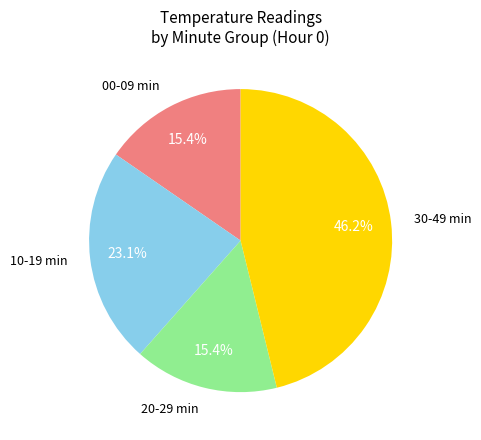

Is the sum of 10-19 min and 30-49 min greater than half?

Yes